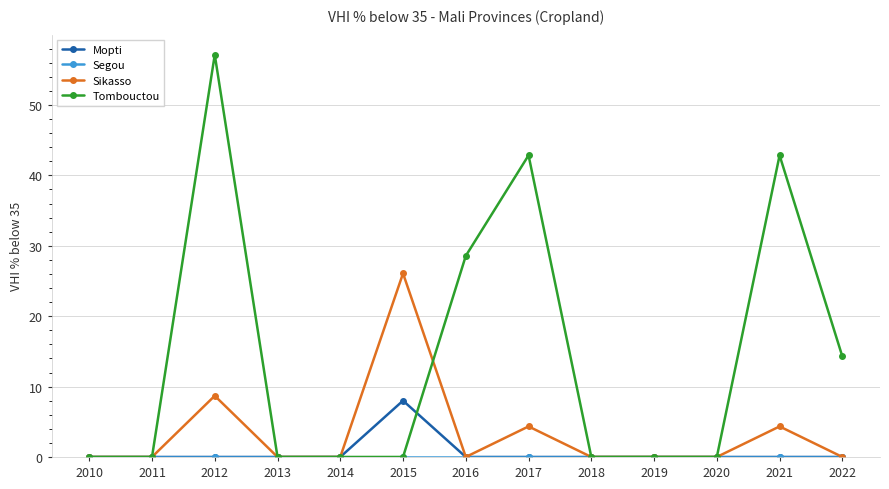

True or false: Tombouctou has more than 2 interior local peaks.

True